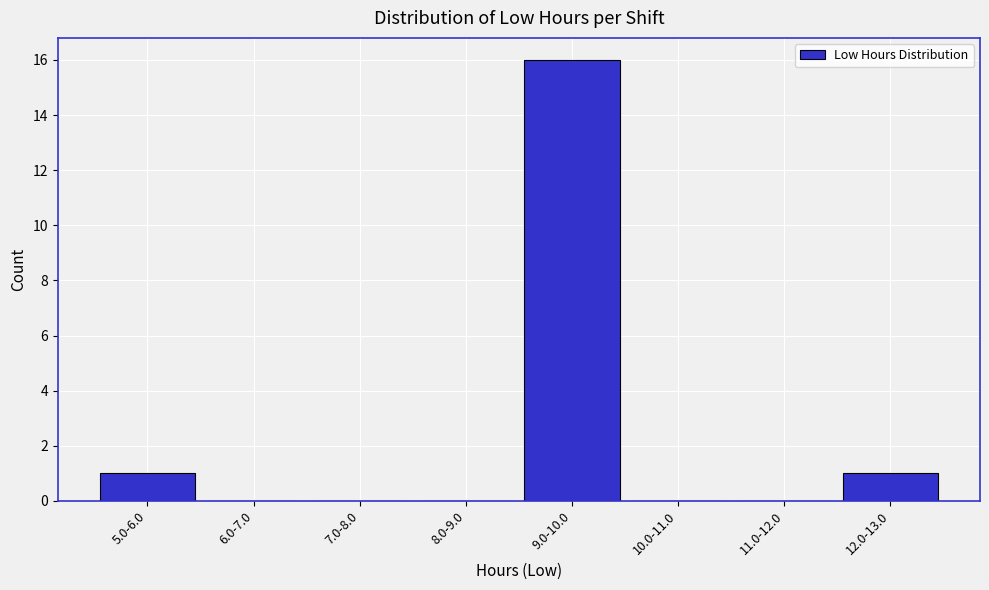

Reading left to right, list all the values displayed in this chart.

5.0-6.0=1	6.0-7.0=0	7.0-8.0=0	8.0-9.0=0	9.0-10.0=16	10.0-11.0=0	11.0-12.0=0	12.0-13.0=1